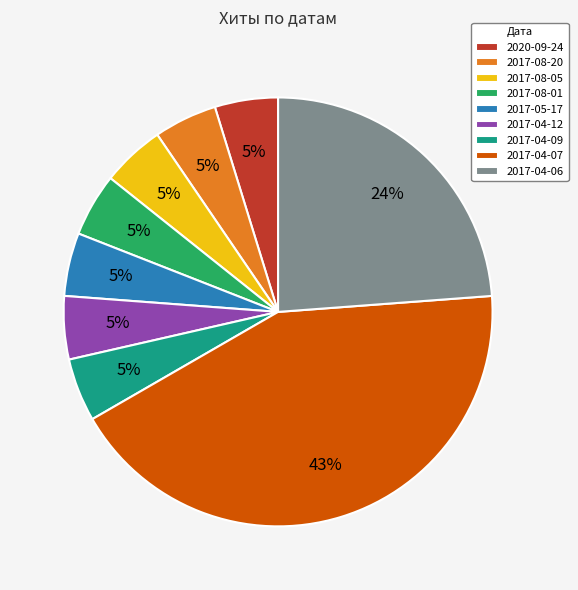

Between 2017-04-07 and 2017-04-09, which is larger?

2017-04-07